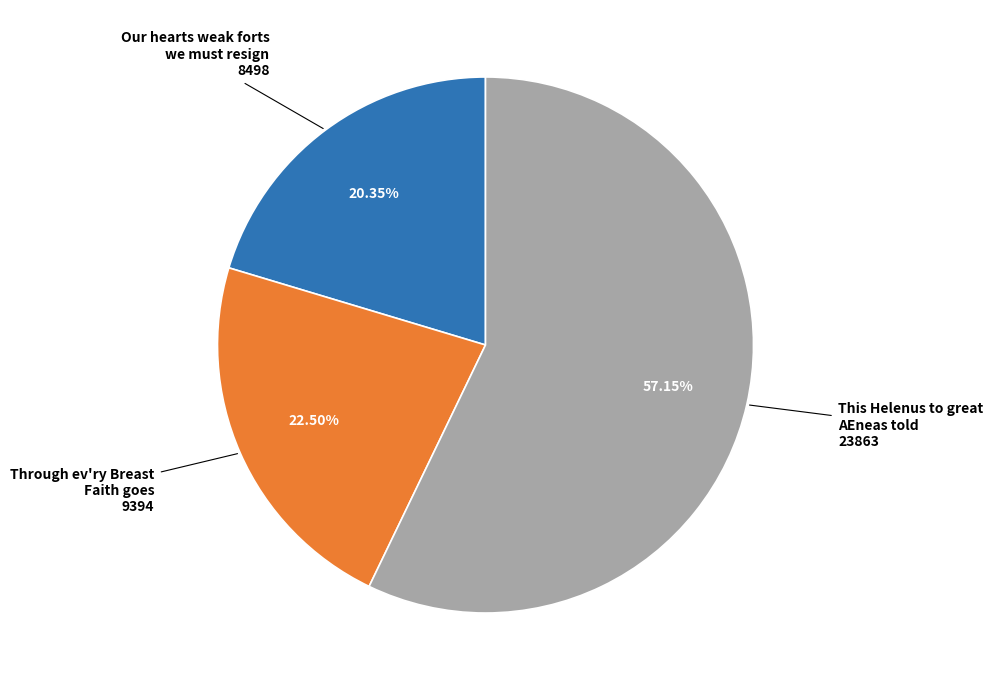

Count the number of slices in the pie.

3